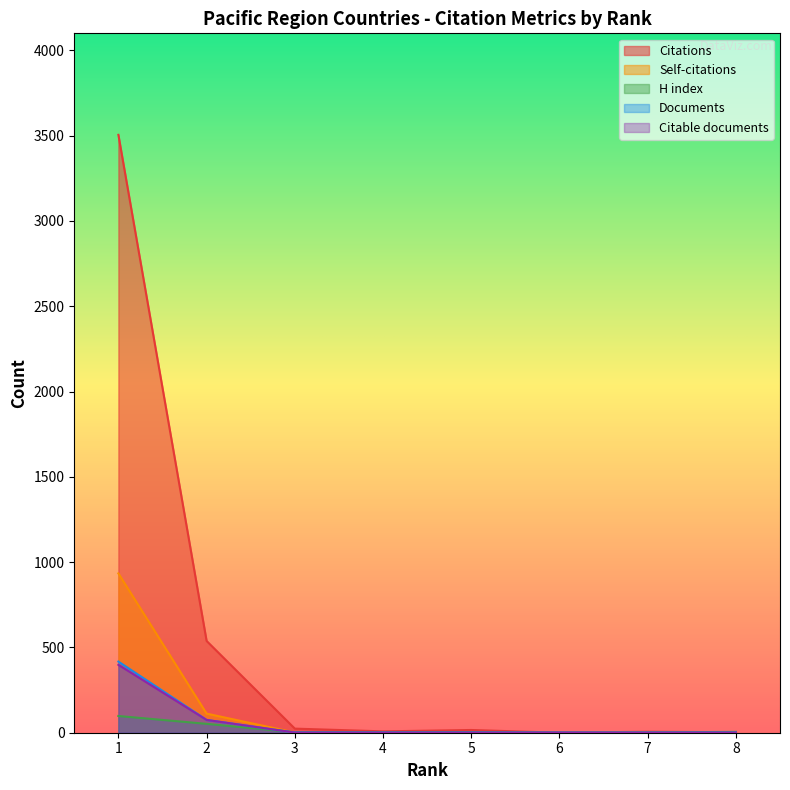

True or false: Citable documents has more than 2 interior local peaks.

False